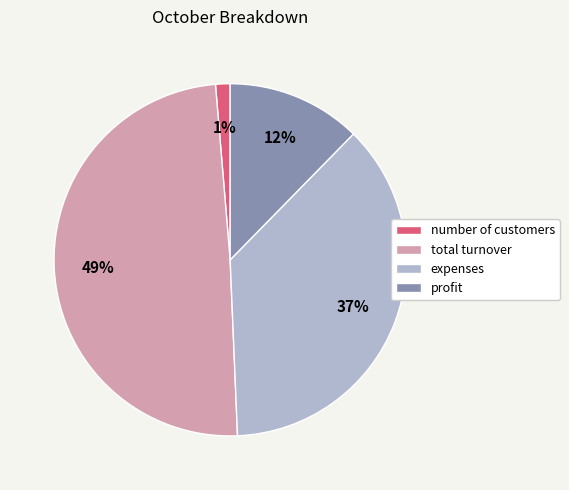

To the nearest percent, what portion does profit represent?

12%